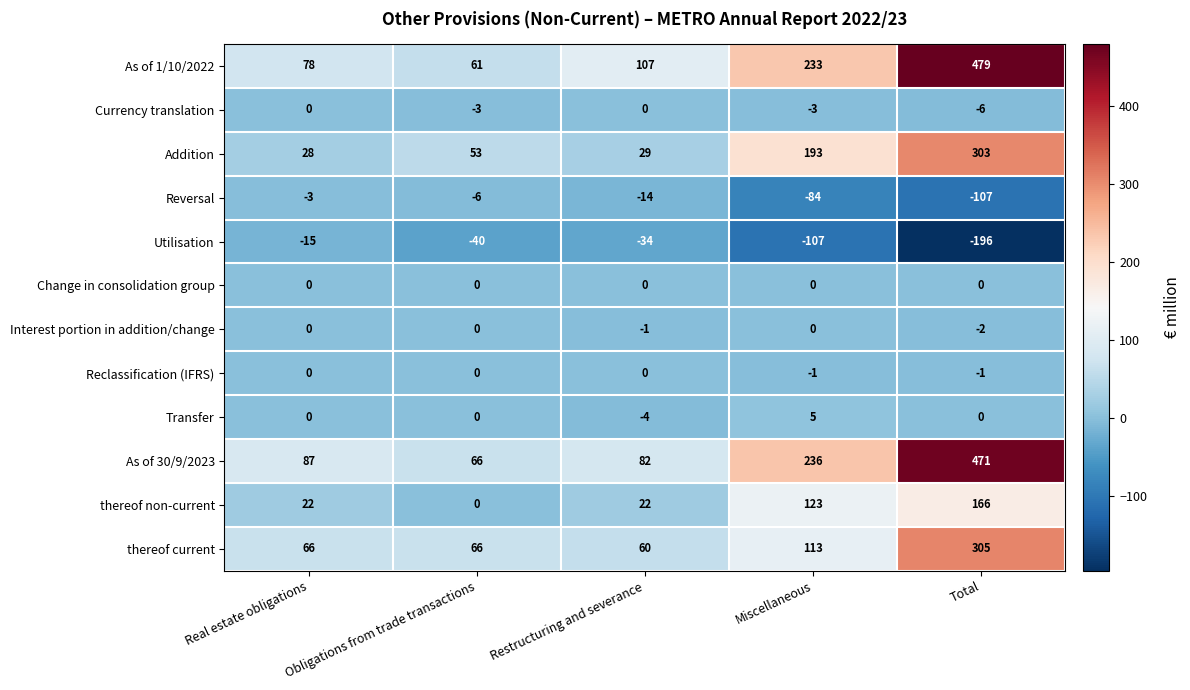

How many series are shown in this chart?

12